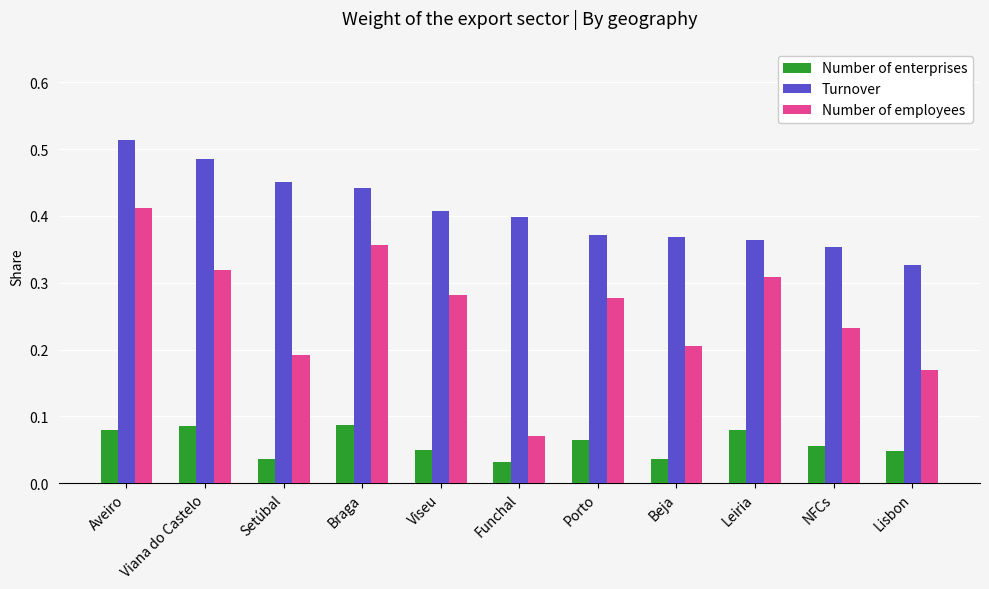

Rank the series at Setúbal from lowest to highest value.

Number of enterprises, Number of employees, Turnover